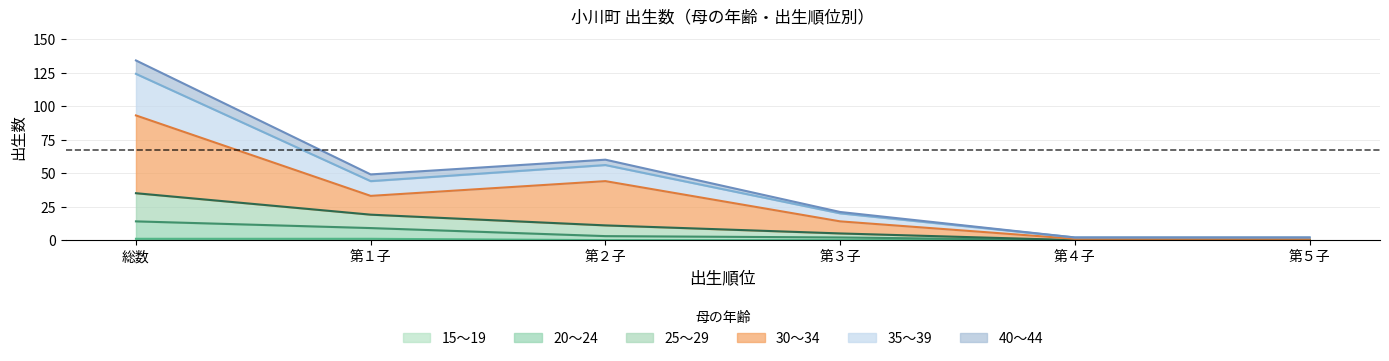

In 35～39, how many points are lower than both neighbors (excluding endpoints)?

1